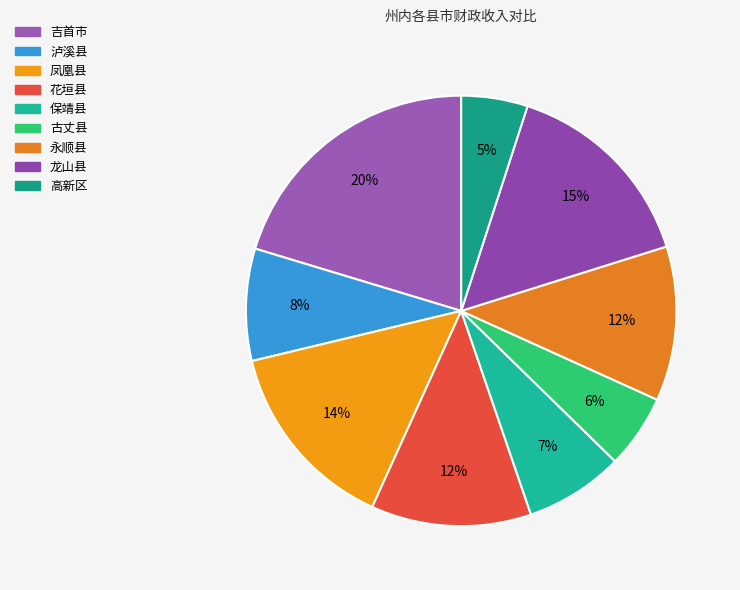

Does 吉首市 account for over 50% of the chart?

No